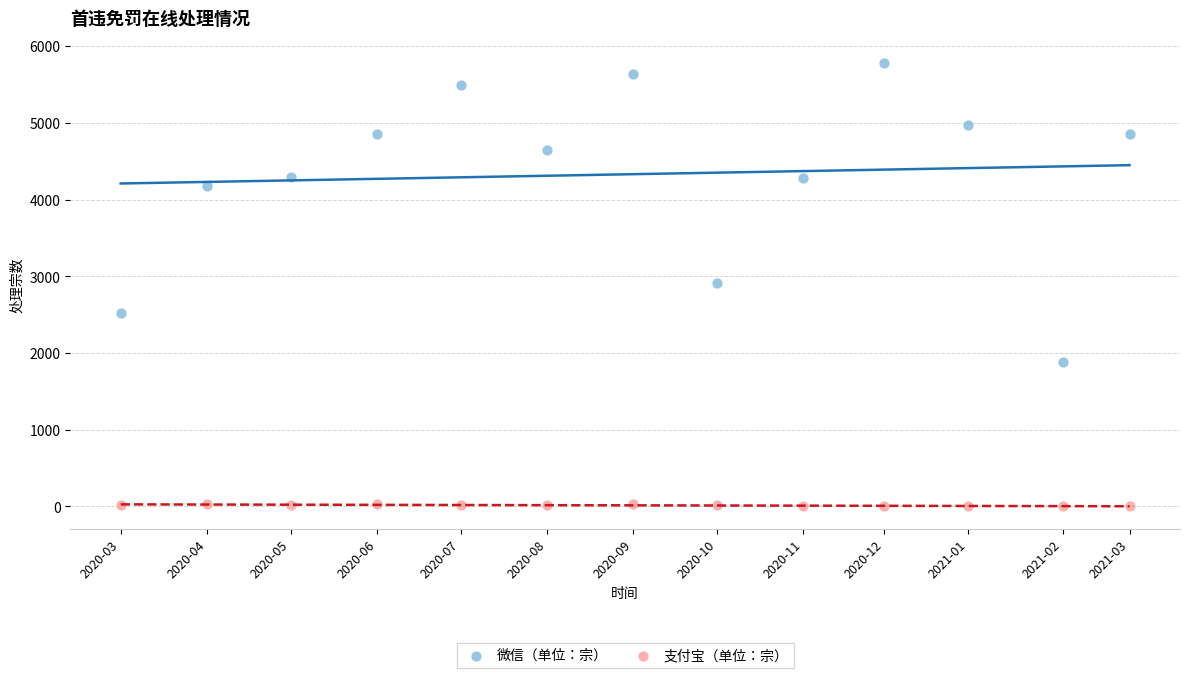

Which series has the widest spread of Y values?

微信（单位：宗）